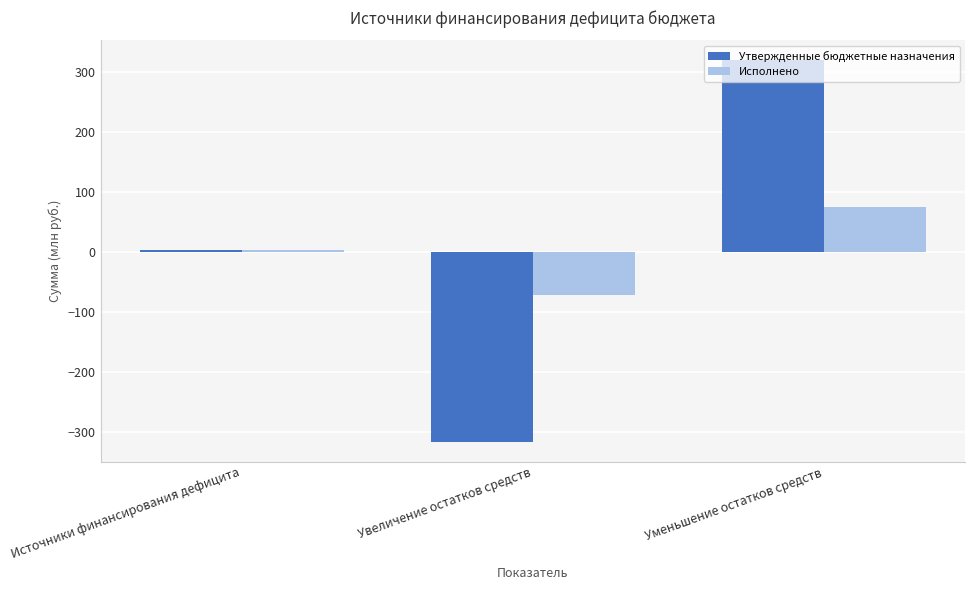

Reading right to left, list all the values displayed in this chart.

Утвержденные бюджетные назначения: 321.2	-317.6	3.6
Исполнено: 75.1	-70.9	4.2